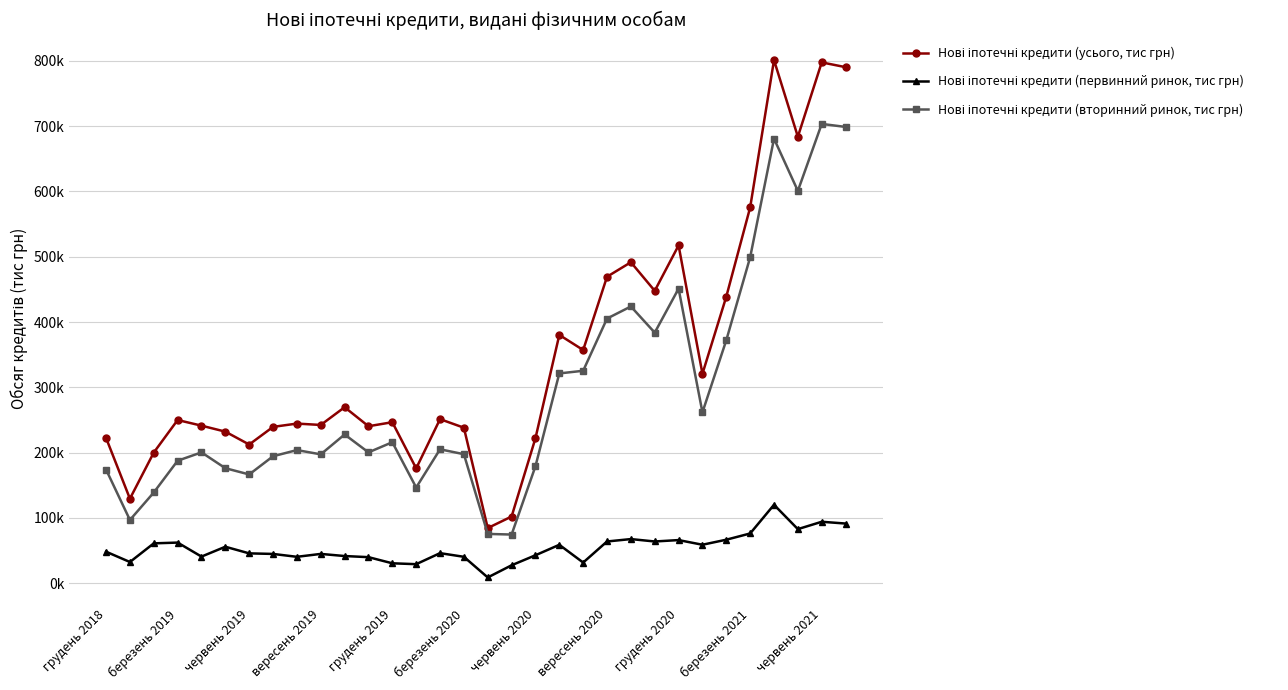

Does the chart have visible grid lines?

Yes